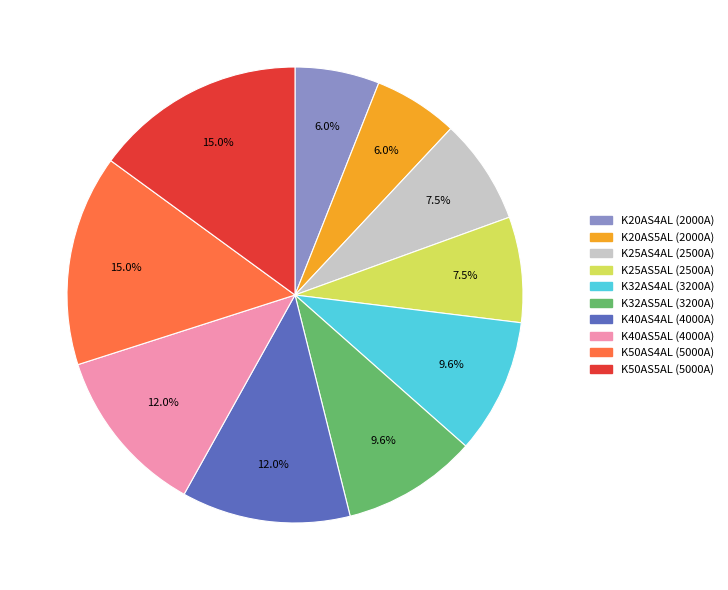

How many slices are in this pie chart?

10